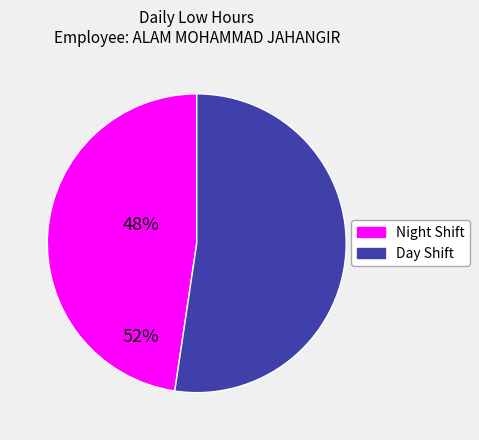

Rank the categories by value from lowest to highest.

Night Shift, Day Shift